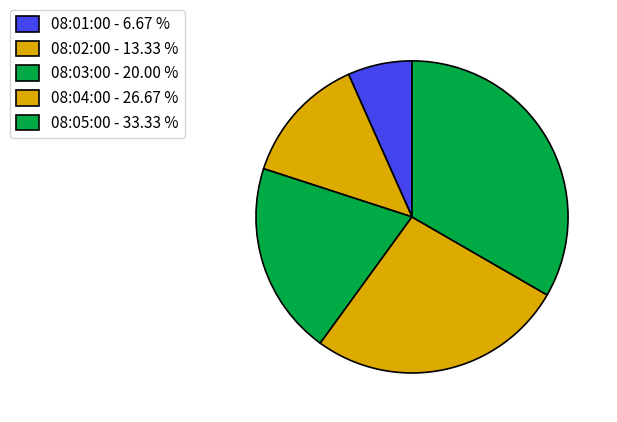

Count the number of slices in the pie.

5